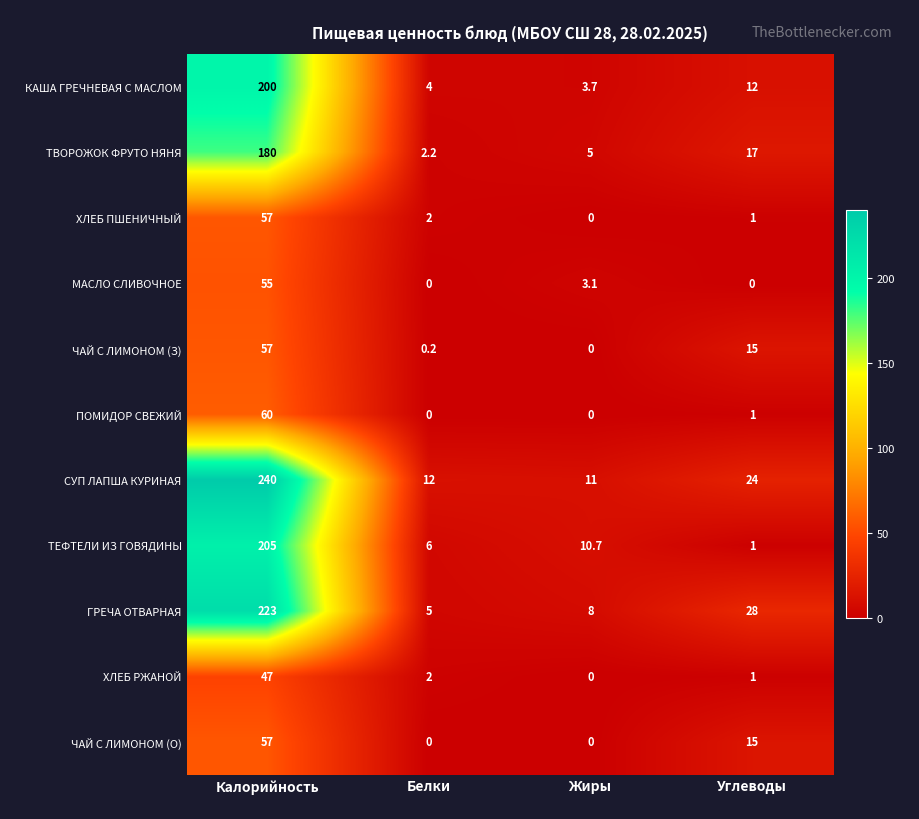

At which category is the sum across all series the highest?

Калорийность